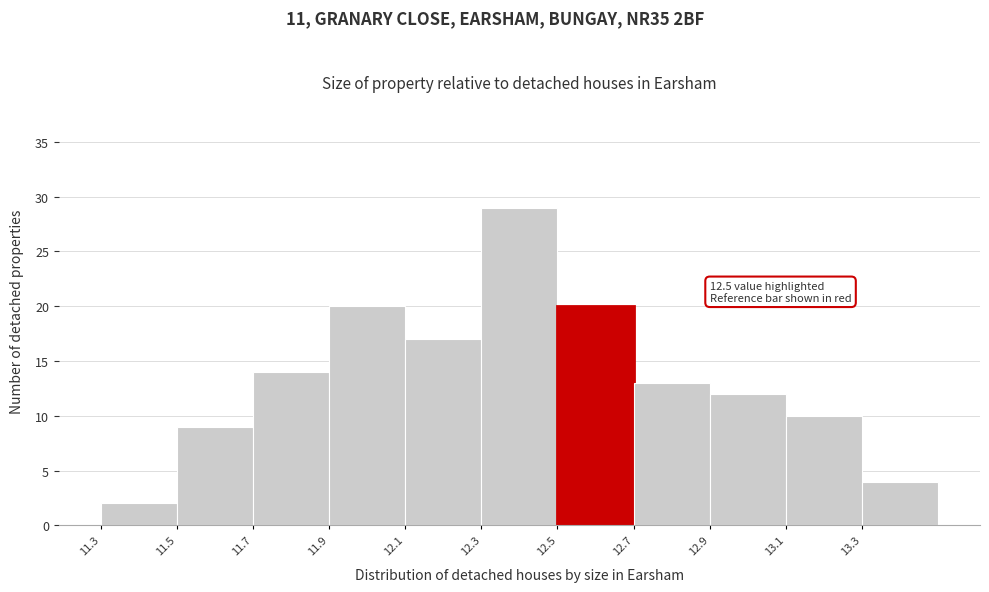

Over which range of the x-axis is the bar tallest?

12.3 to 12.5